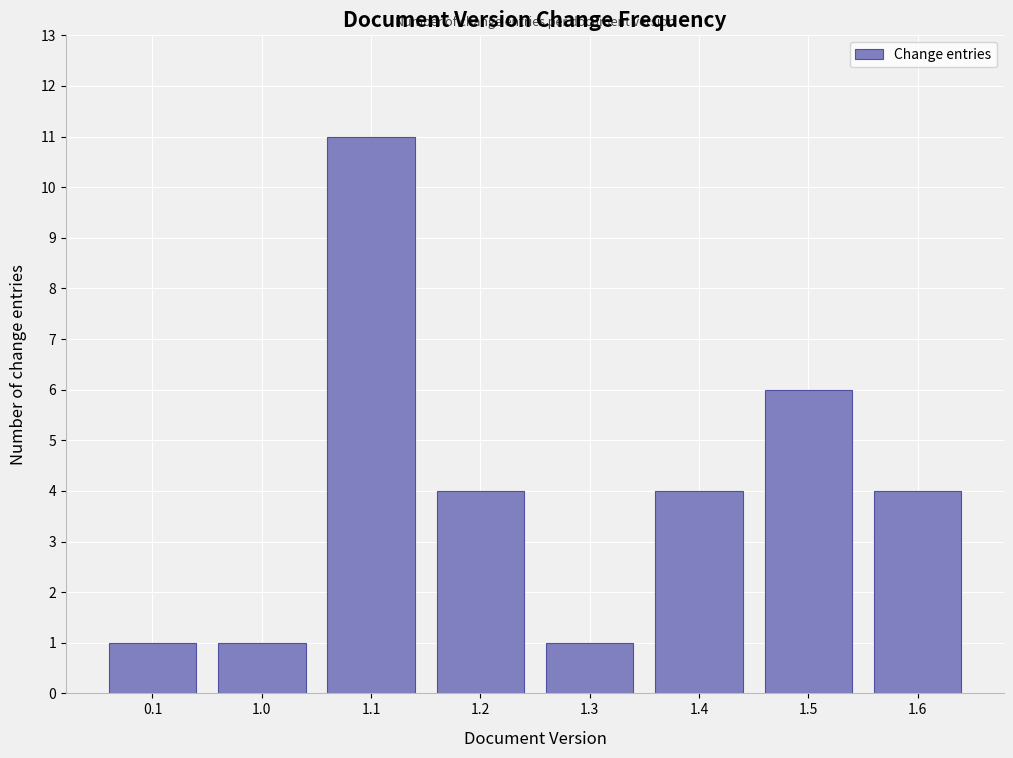

Reading right to left, list all the values displayed in this chart.

4	6	4	1	4	11	1	1